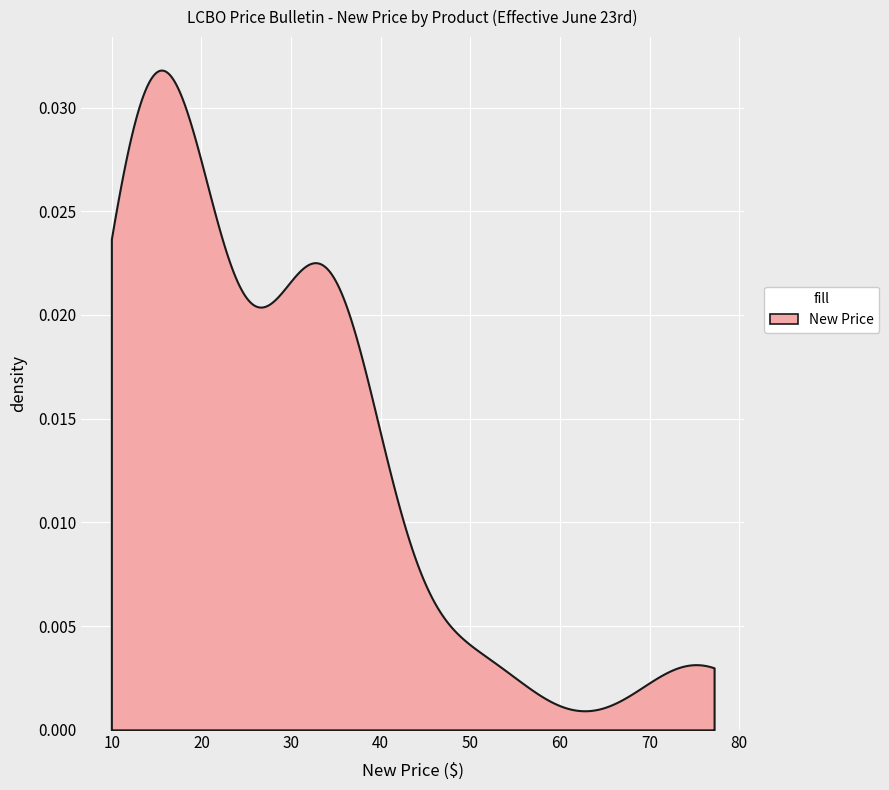

How many values are below 19?

10